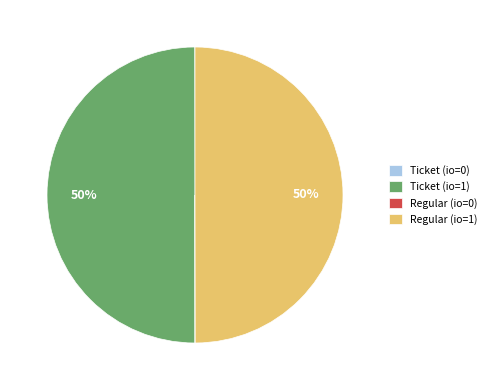

To the nearest percent, what is the average slice percentage?

25%